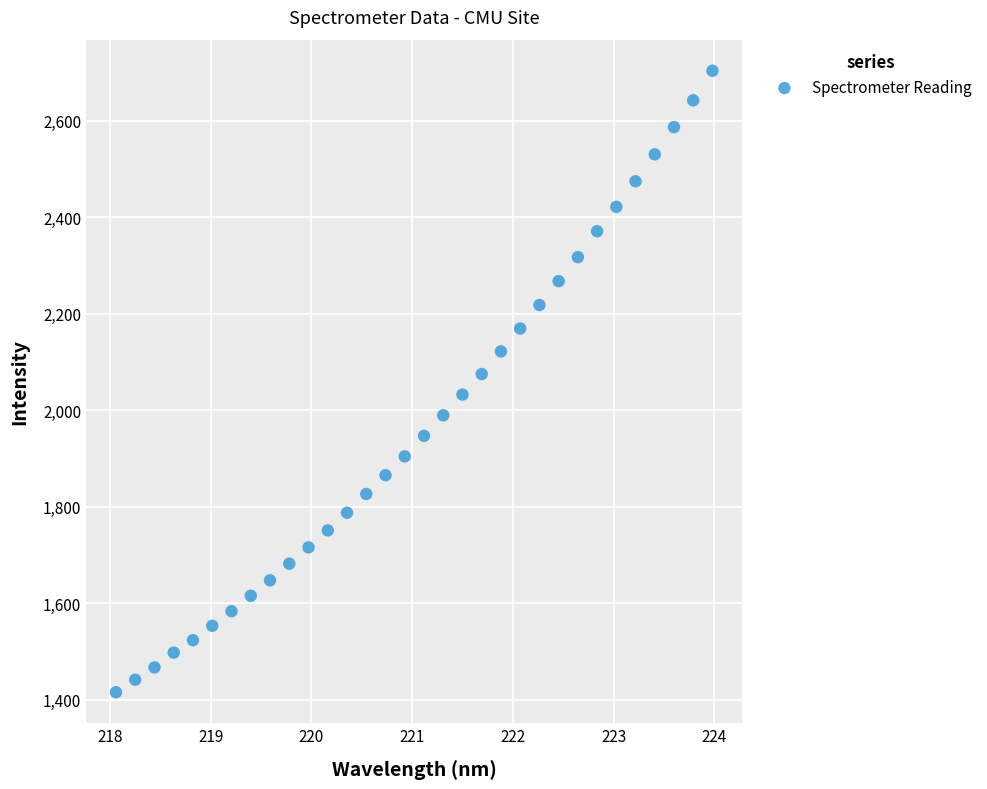

What is the range of Y values (max minus min)?

1287.8